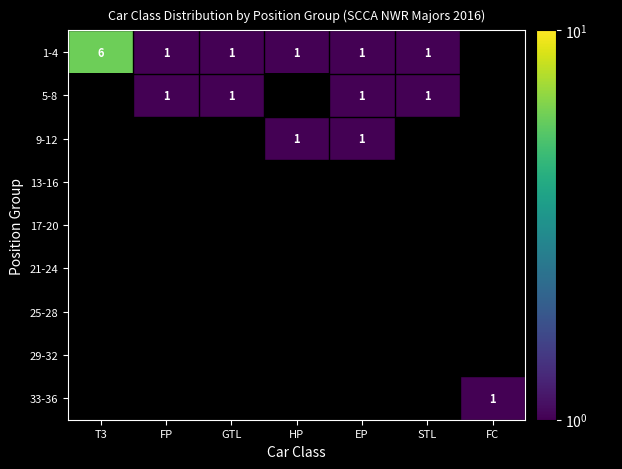

The value of 5-8 at FP is 1. True or false?

True